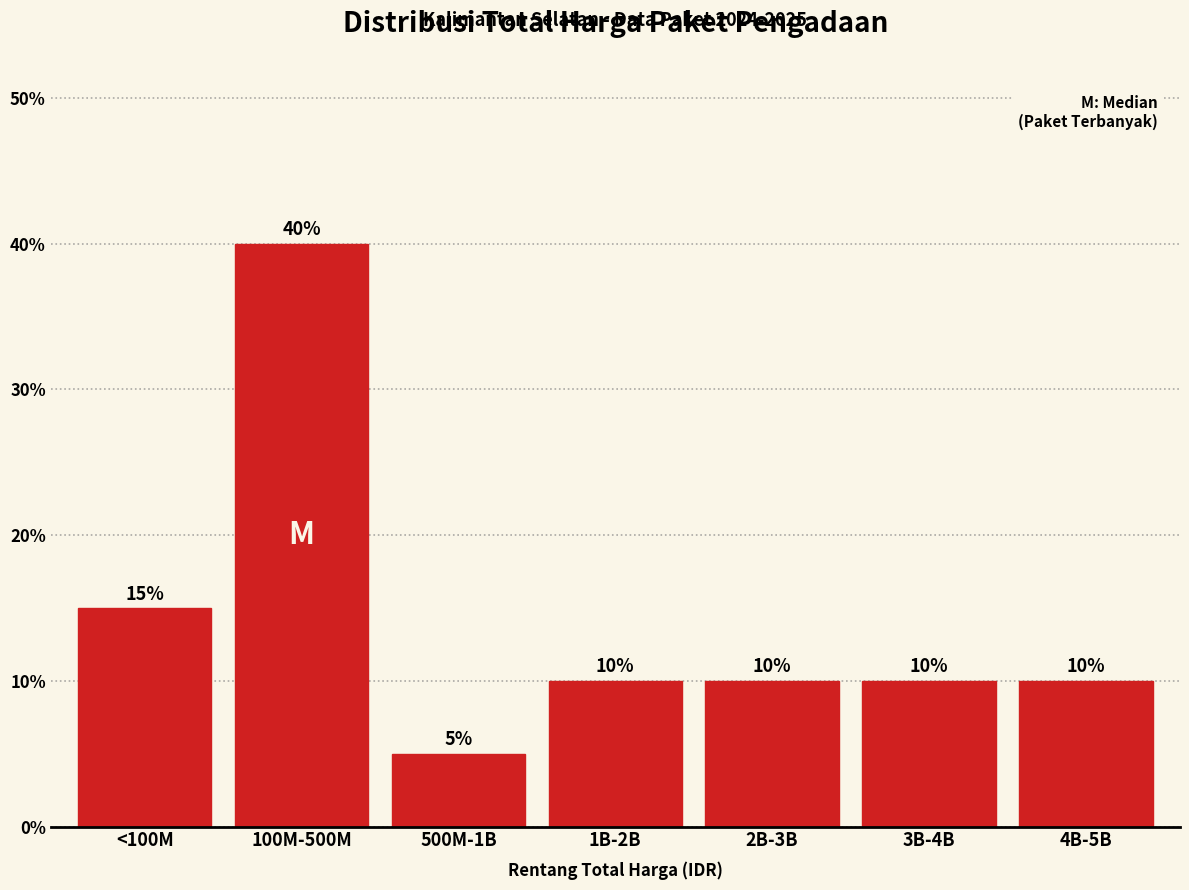

Reading left to right, extract all data points from this chart.

<100M=15	100M-500M=40	500M-1B=5	1B-2B=10	2B-3B=10	3B-4B=10	4B-5B=10